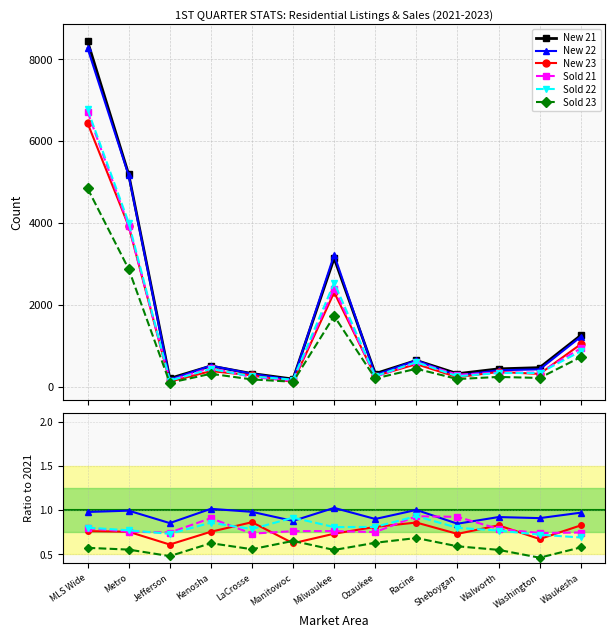

Is the value of Sold 23 at Jefferson greater than the value of New 22 at Waukesha?

No